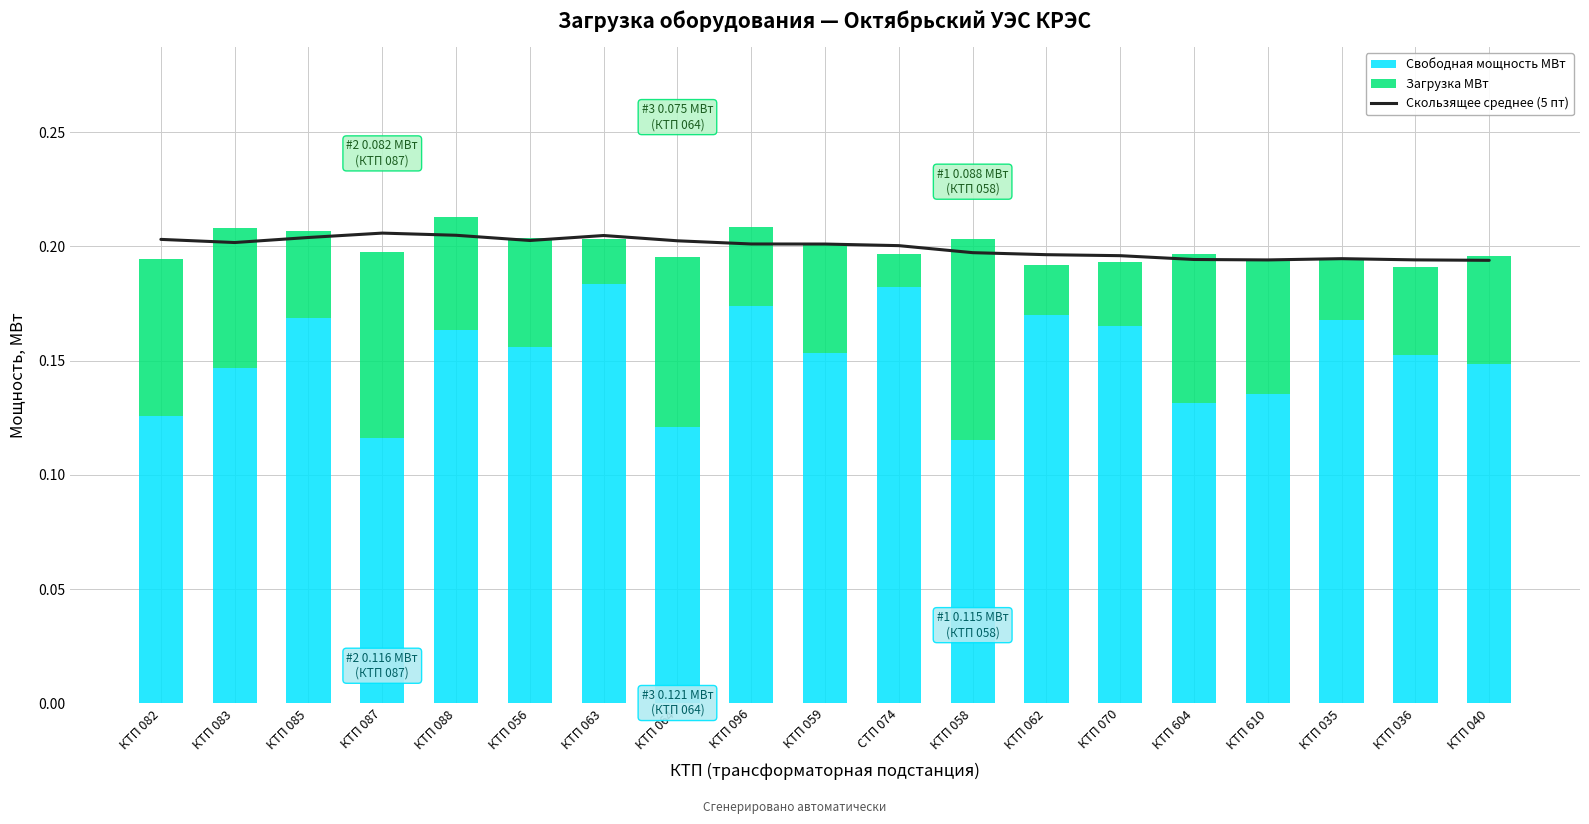

Count the Свободная мощность МВт values in the range 0 to 1.

19